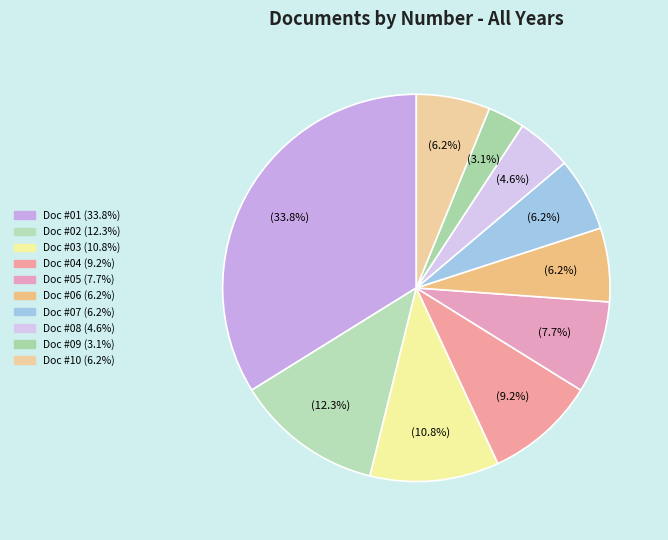

Which slice is the largest?

01